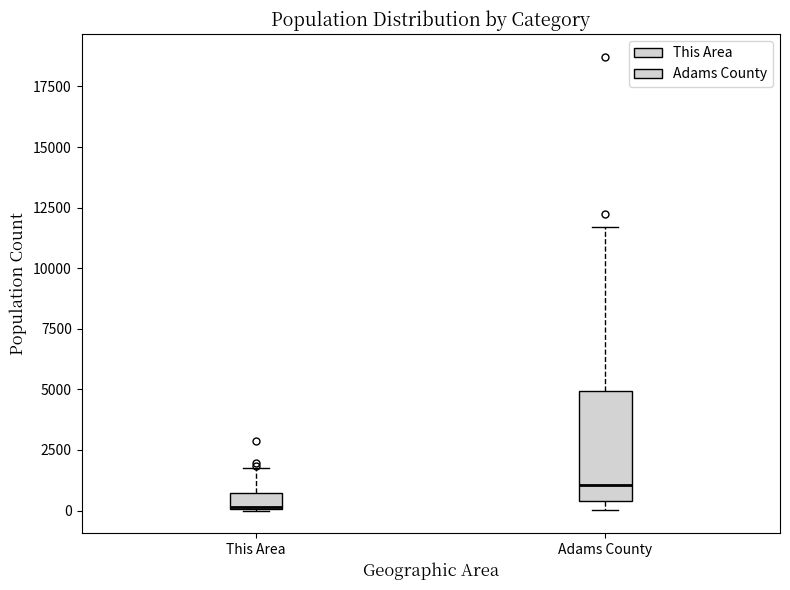

Which box has the highest median line?

Adams County